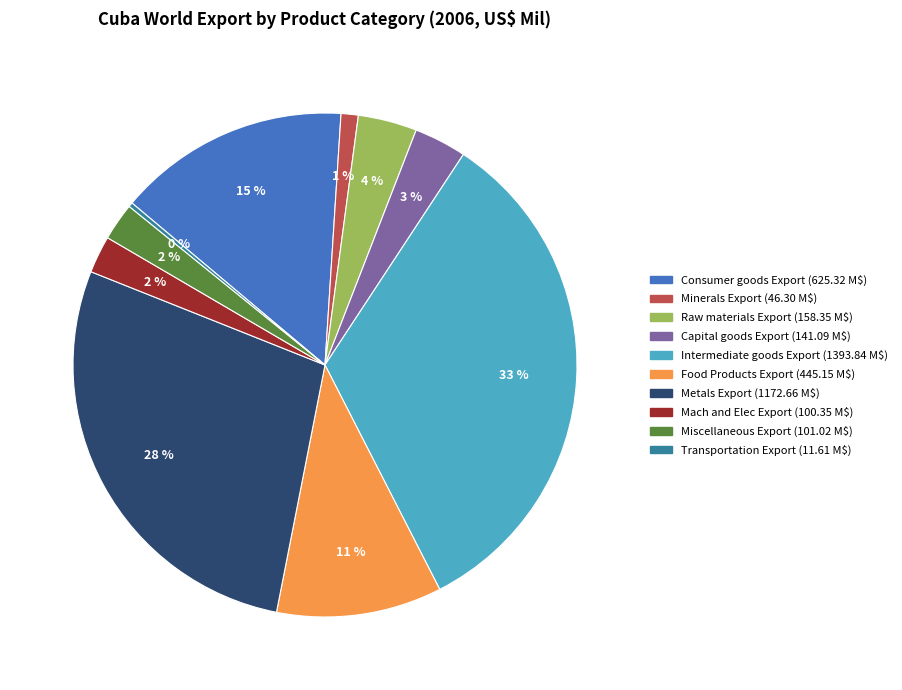

Is it true that Raw materials Export is 16% of the pie?

False